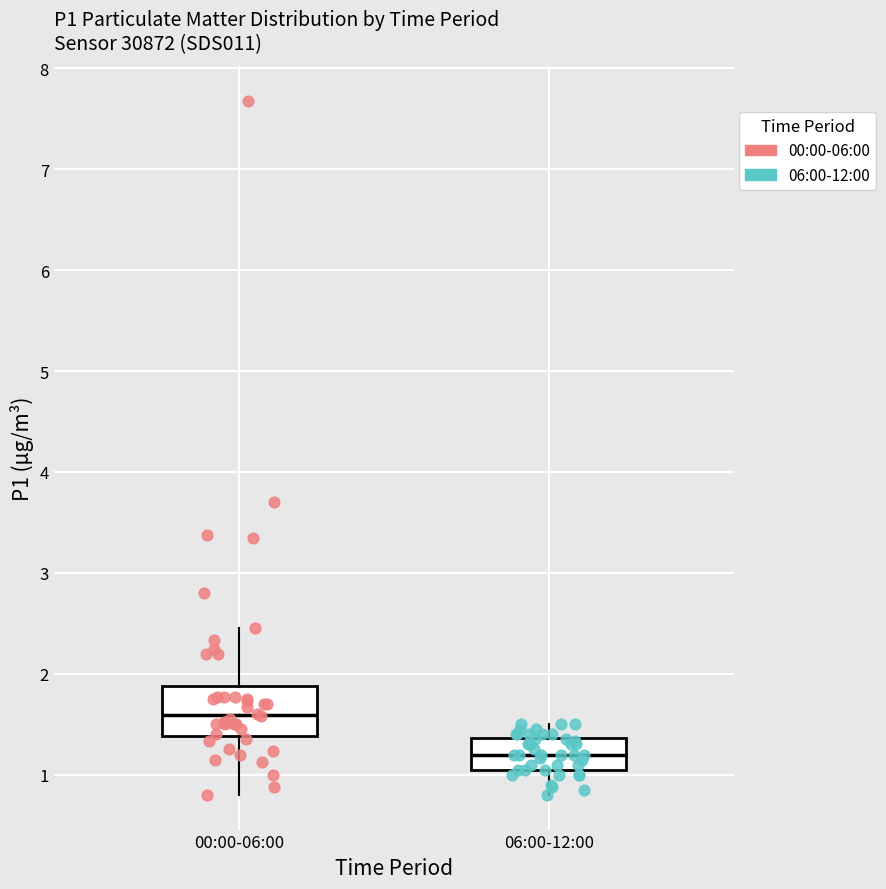

Comparing the boxes themselves (not the whiskers), which one is the tallest?

00:00-06:00